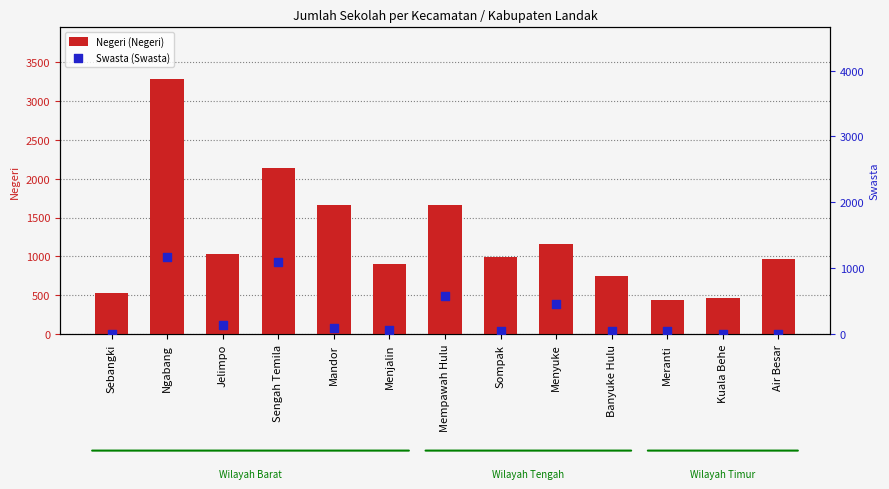

Which series contains the lowest Y value?

Swasta (Swasta)